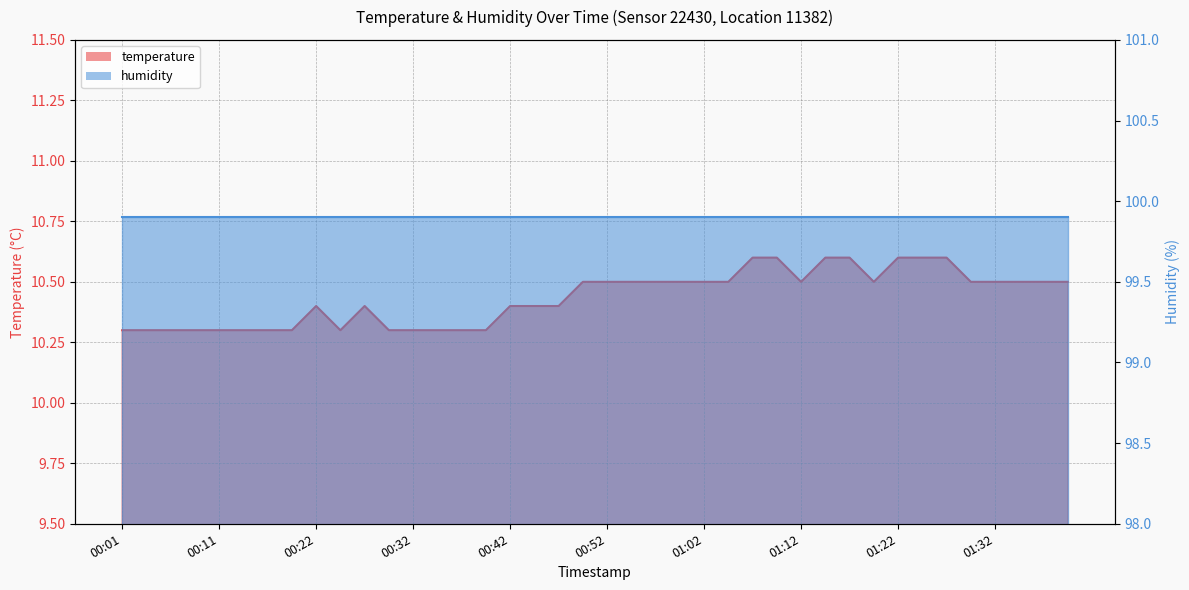

Which category has the highest value across all series?

01:07